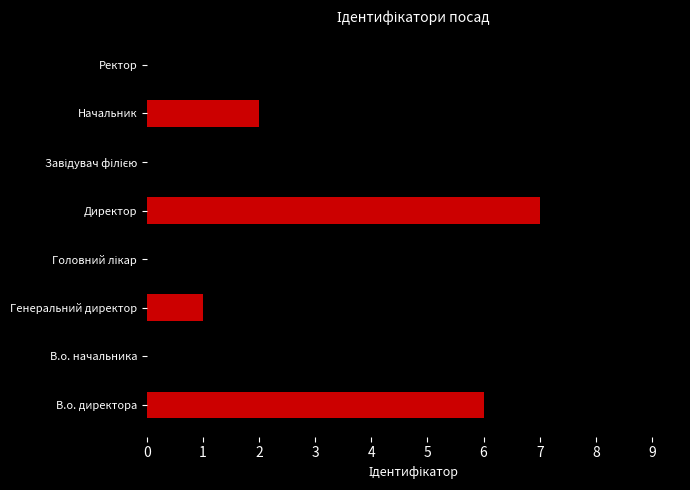

What is the difference between the second highest and minimum values?

6